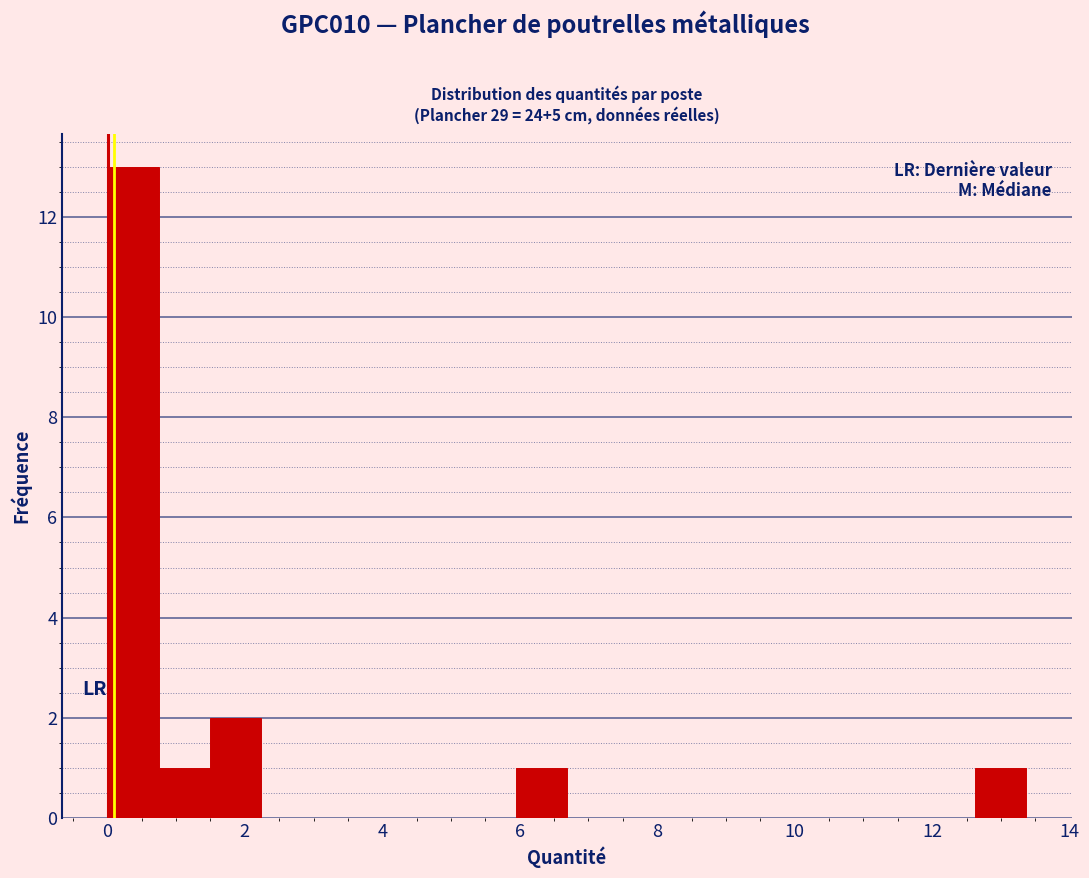

Read against the x-axis, roughly where is the centre of the tallest bar?

0.4